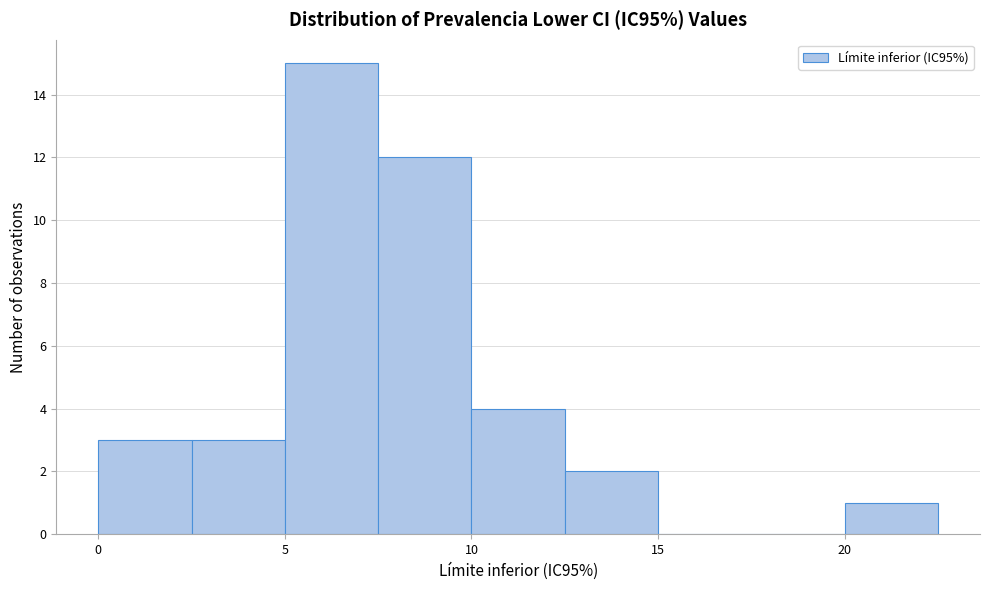

Reading left to right, transcribe this chart: for each bar, give the range it covers on the x-axis and its height. The values are not printed on the chart, so give them approximately, as read against the axis.

0.0 to 2.5: 3
2.5 to 5.0: 3
5.0 to 7.5: 15
7.5 to 10.0: 12
10.0 to 12.5: 4
12.5 to 15.0: 2
15.0 to 17.5: 0
17.5 to 20.0: 0
20.0 to 22.5: 1